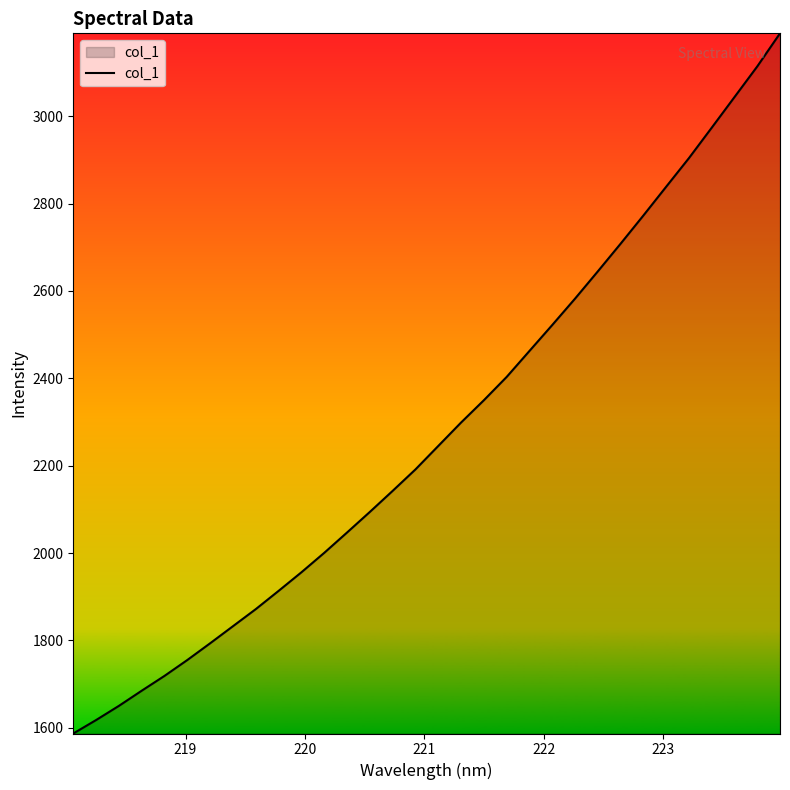

Reading left to right, extract all data points from this chart.

1586.9	1617.8	1650.2	1685.0	1718.9	1755.3	1793.6	1832.6	1871.8	1913.5	1956.1	2000.6	2047.1	2094.2	2142.4	2191.5	2245.2	2298.8	2349.8	2403.2	2462.6	2522.0	2582.4	2644.8	2708.1	2772.7	2838.5	2904.1	2973.7	3043.8	3114.0	3189.8